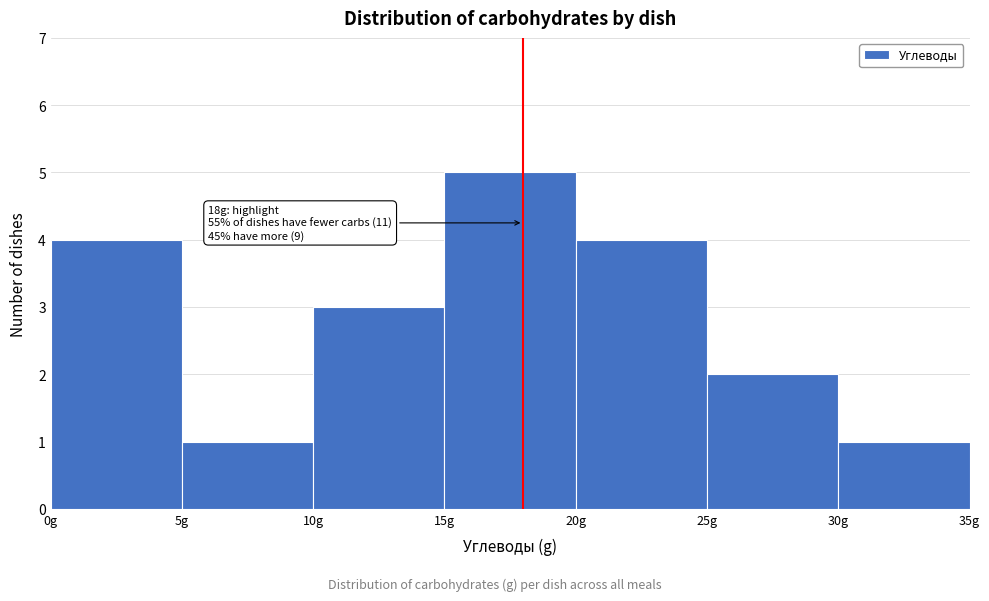

Over which range of the x-axis is the bar tallest?

15 to 20